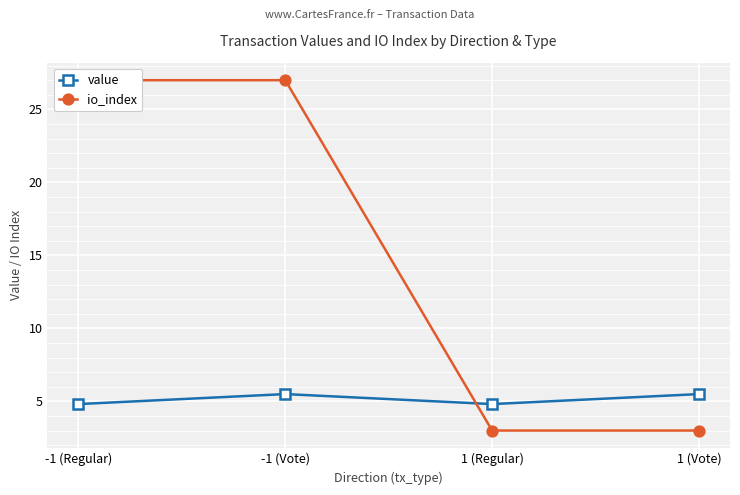

Which category has the highest value across all series?

-1 (Regular)